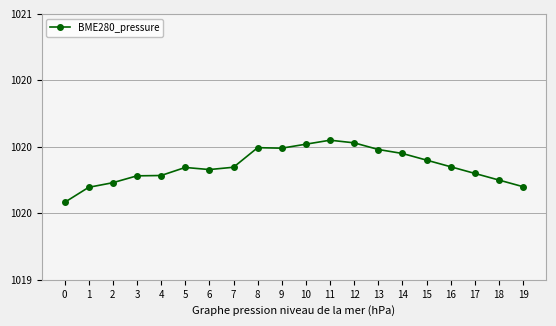

Is this an area chart (filled region under the line)?

No